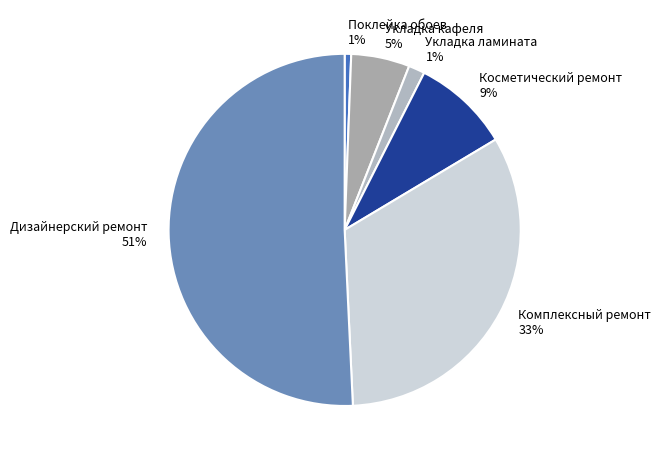

True or false: Поклейка обоев accounts for 11% of the total.

False